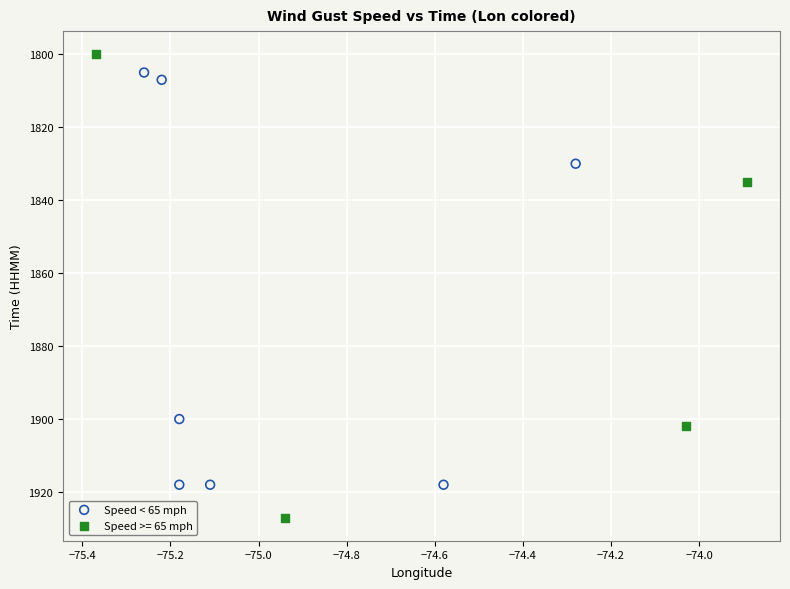

Which series has the largest Y range (max minus min)?

Speed >= 65 mph